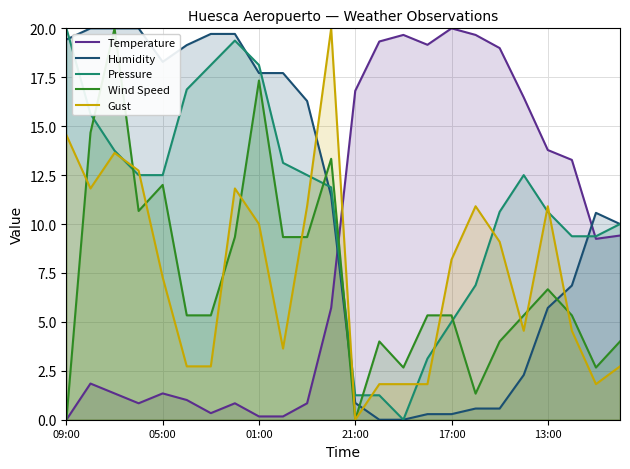

Is it true that Wind Speed equals 26.7 at 01:00?

False